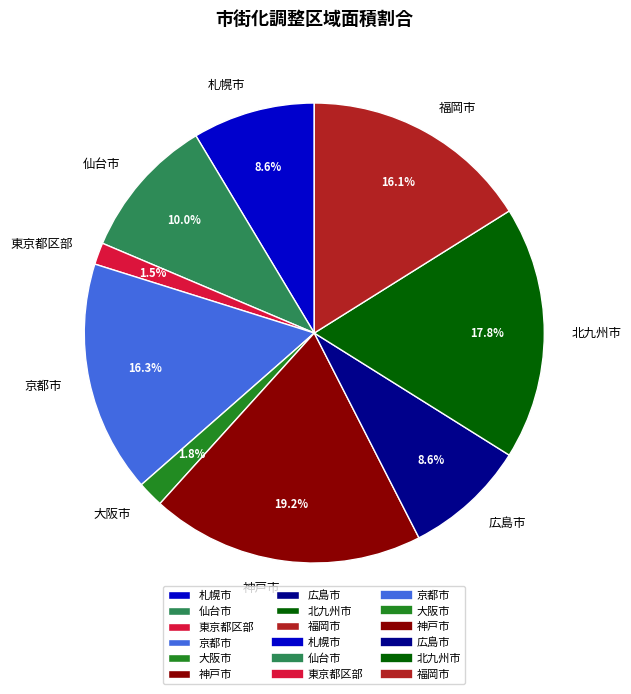

Is the sum of 京都市 and 北九州市 greater than half?

No